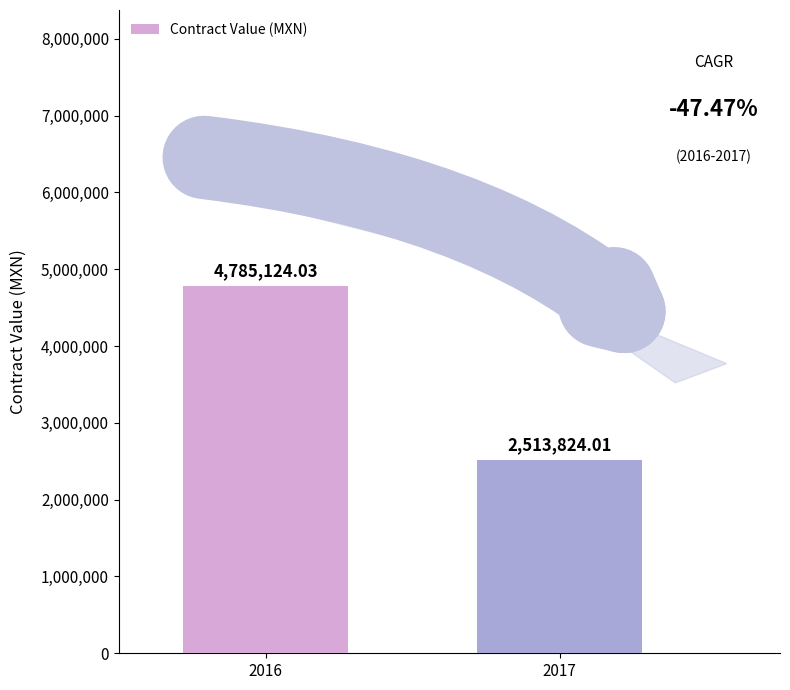

Reading left to right, transcribe all the data shown in this chart.

4785124.0	2513824.0